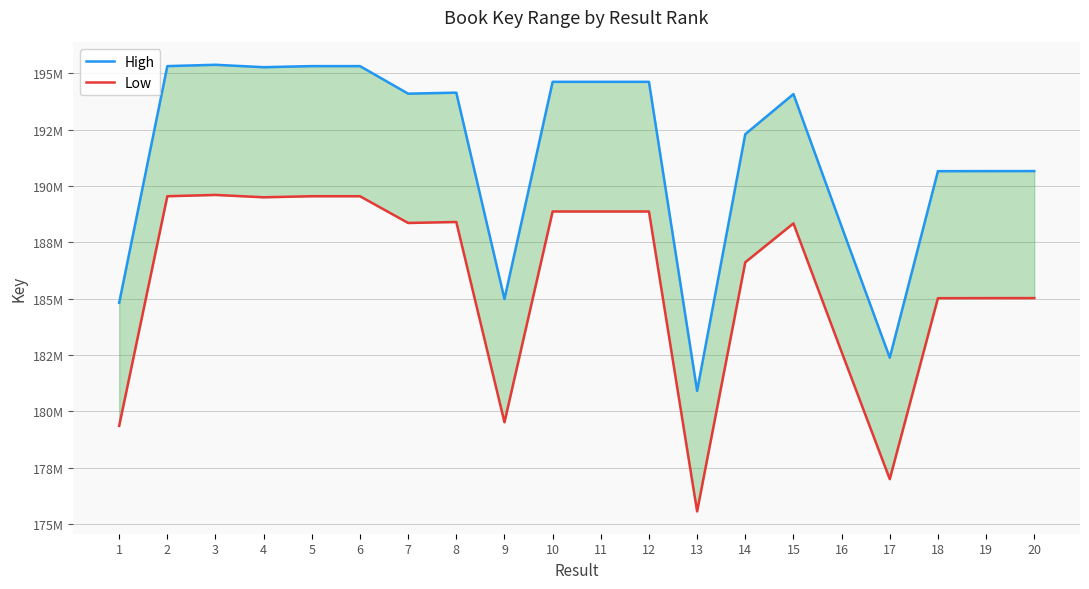

How many interior local peaks does the High series have?

6